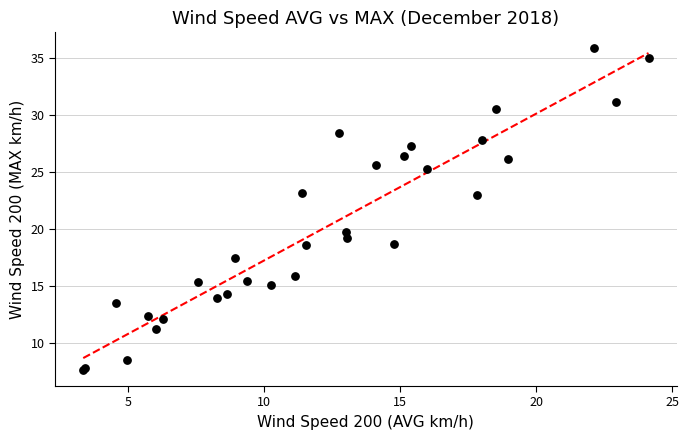

What Y value in the scatter plot is closest to 21?

19.7